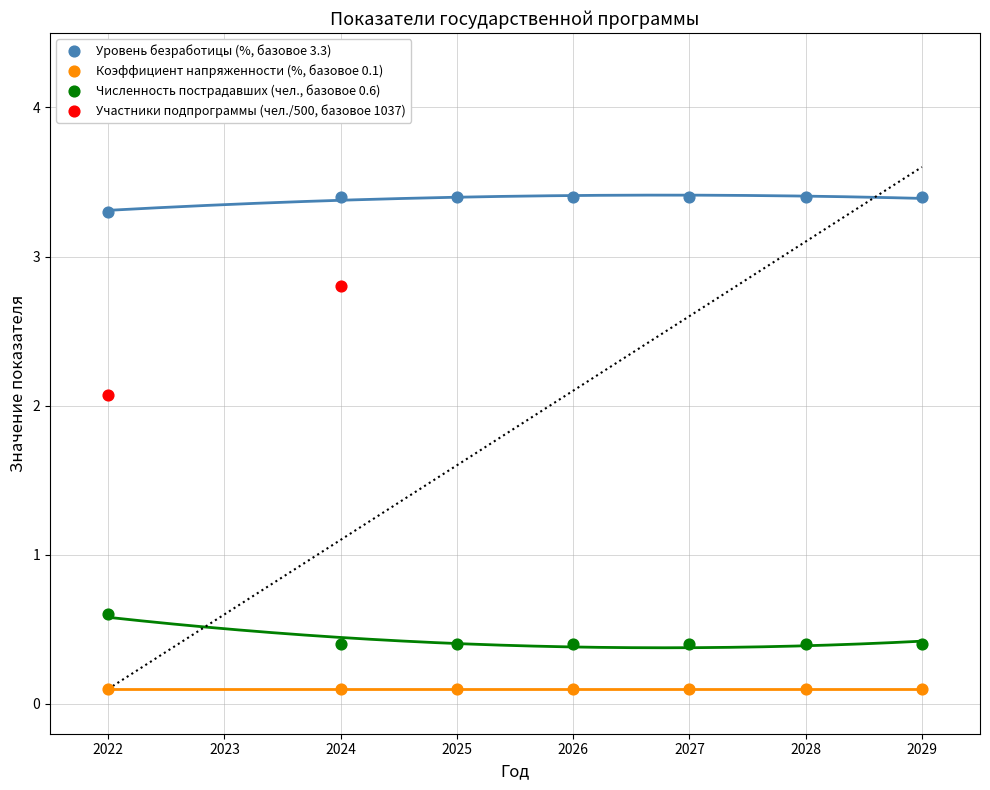

Which series reaches the minimum Y coordinate?

Коэффициент напряженности (%, базовое 0.1)